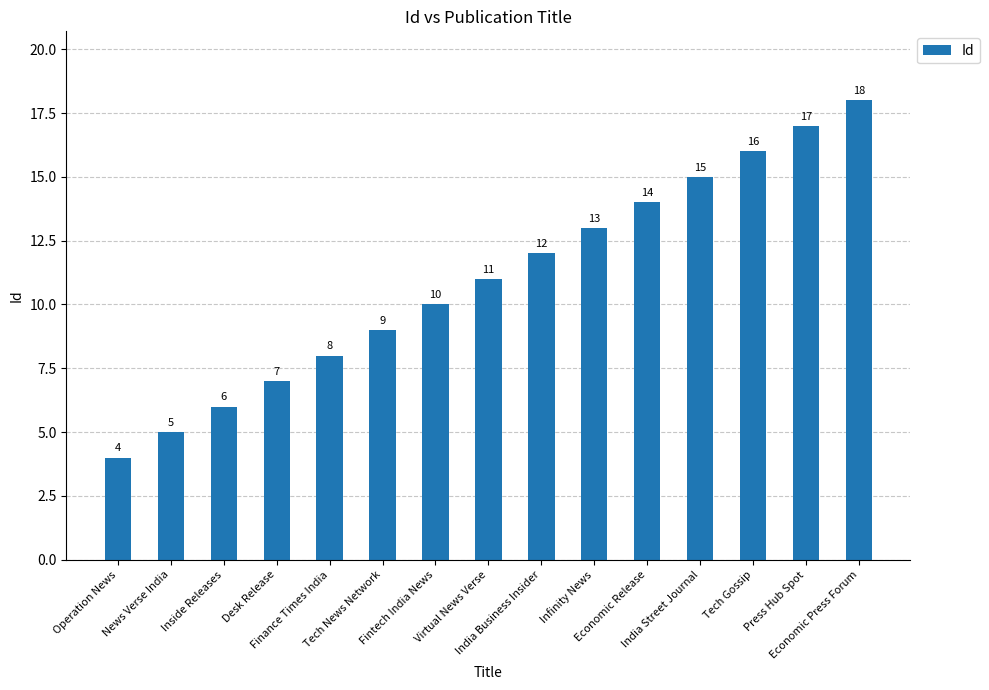

Reading right to left, list all the values displayed in this chart.

18	17	16	15	14	13	12	11	10	9	8	7	6	5	4